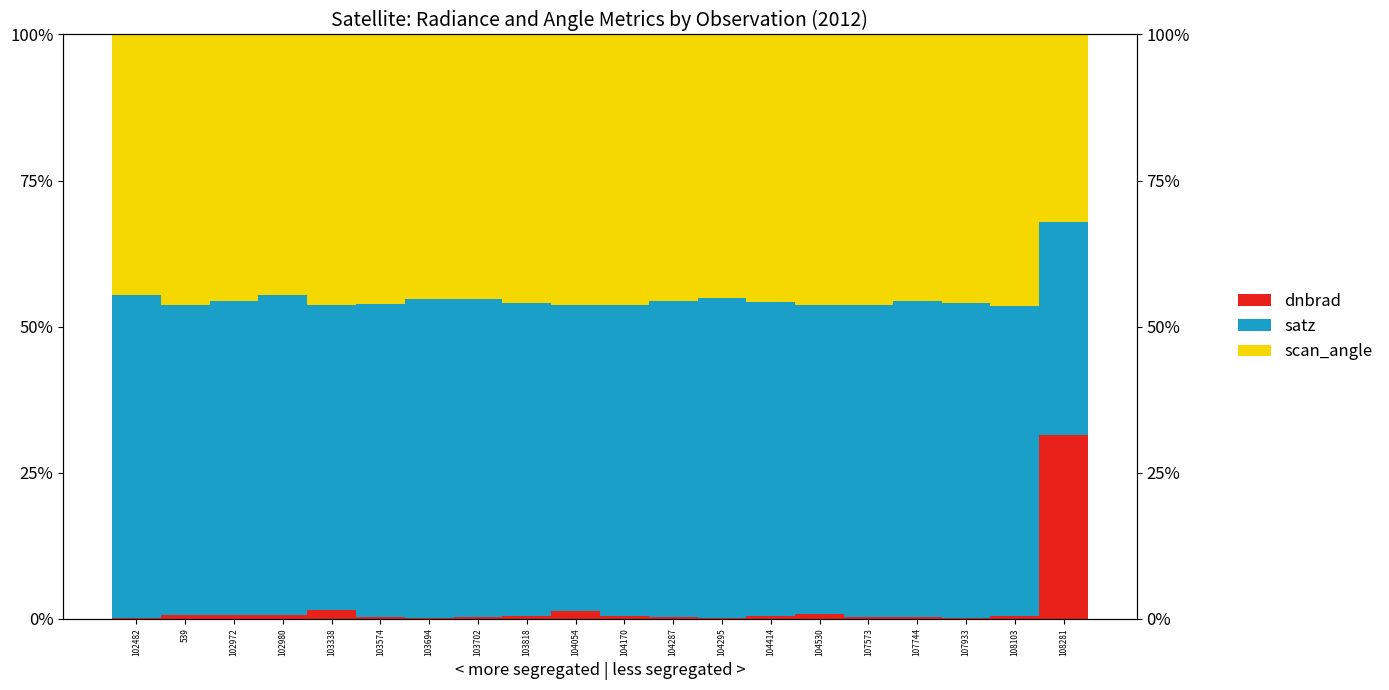

What is the label of the 20th bar from the left?

108281